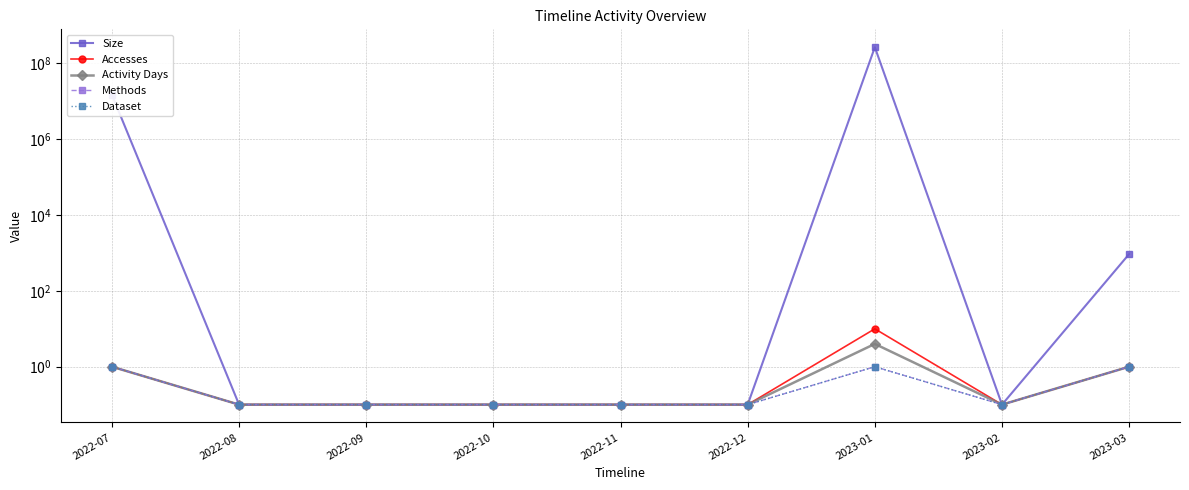

What is the maximum value shown in the chart?

268546098.0